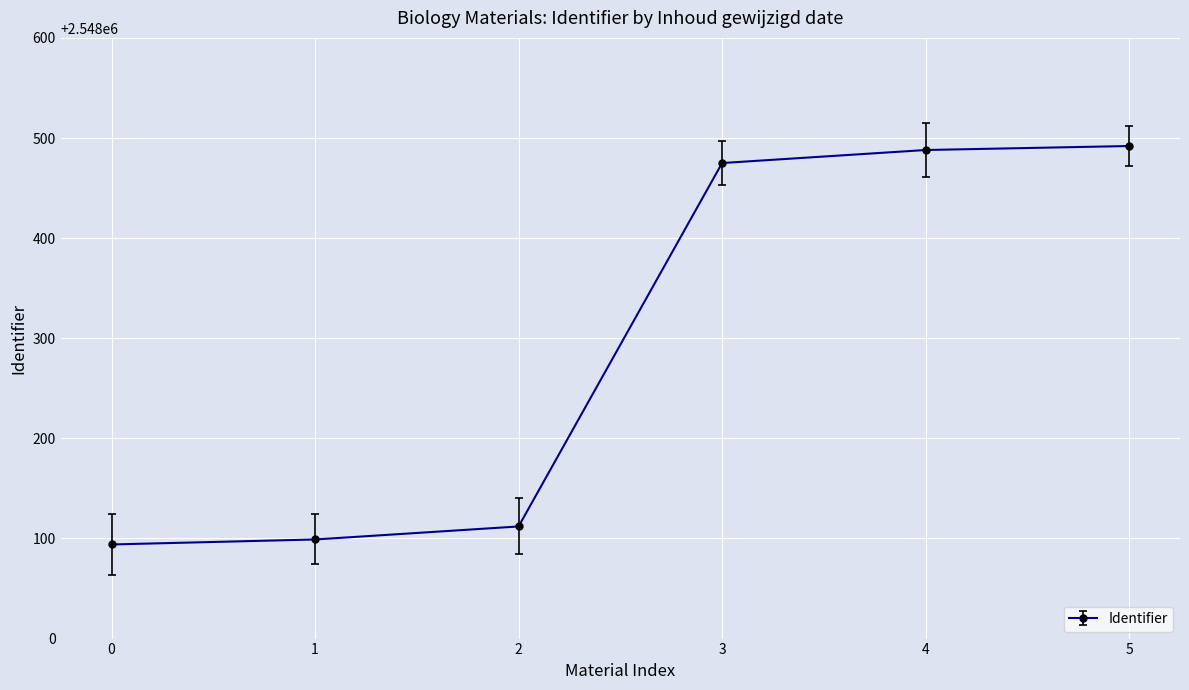

How many categories are shown in the chart?

6